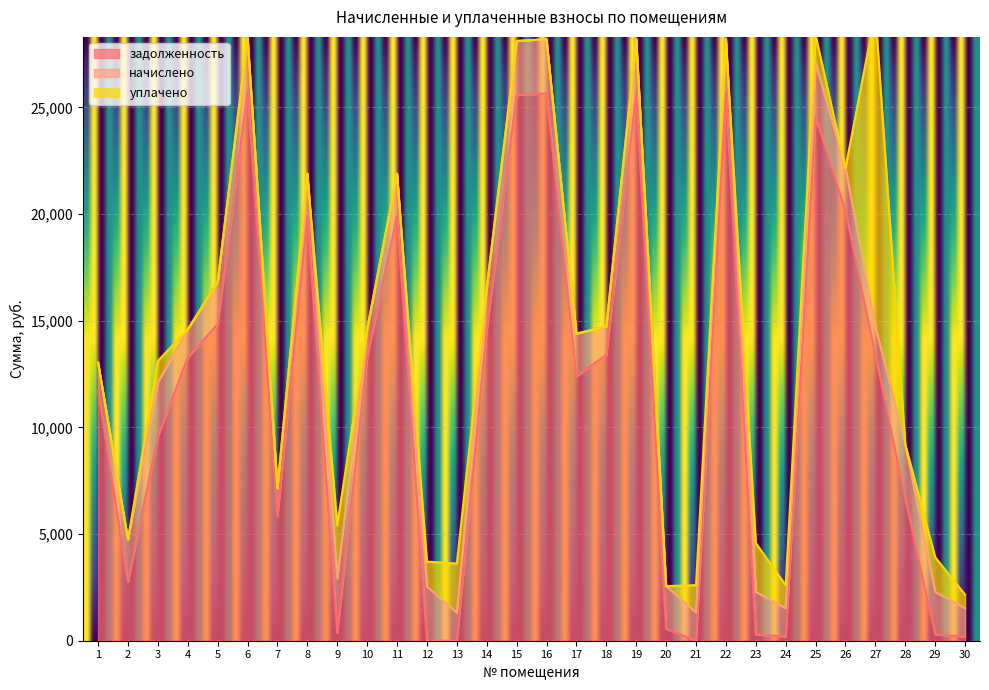

The value of задолженность at 8 is 19919.0. True or false?

True